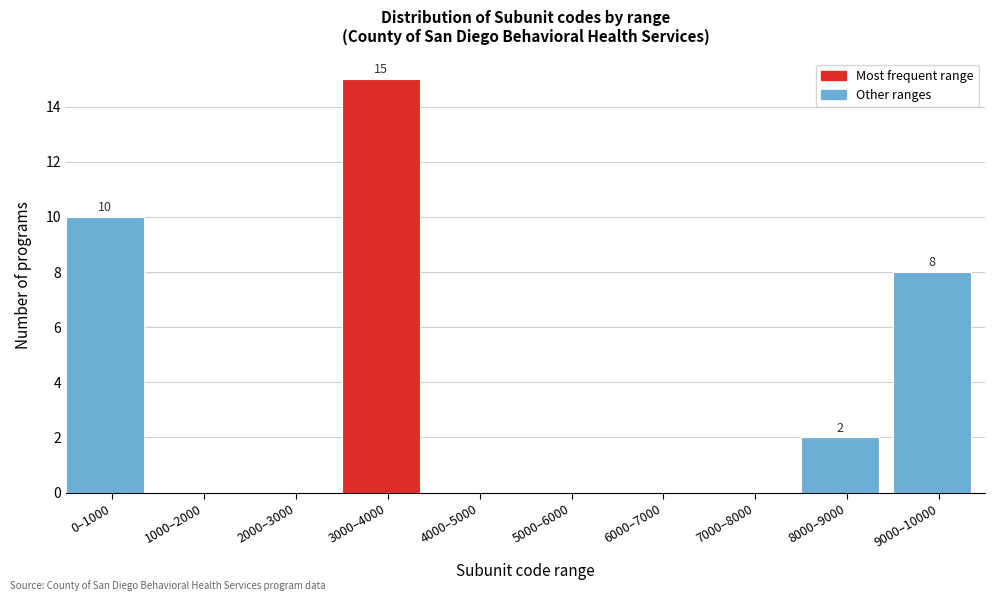

Reading left to right, transcribe all the data shown in this chart.

0–1000=10	1000–2000=0	2000–3000=0	3000–4000=15	4000–5000=0	5000–6000=0	6000–7000=0	7000–8000=0	8000–9000=2	9000–10000=8